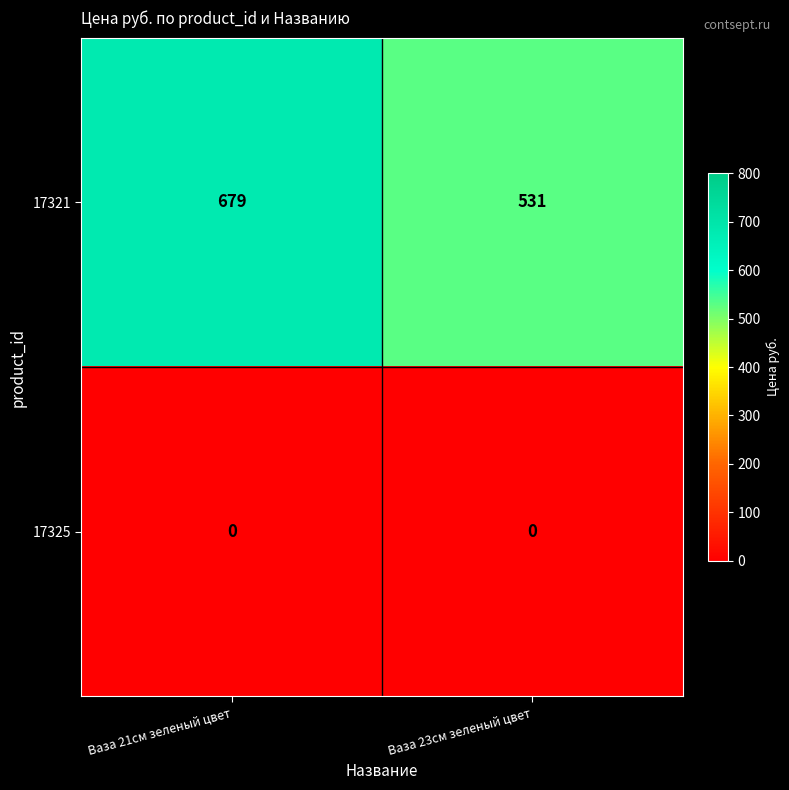

Which series has the largest total across all categories?

17321